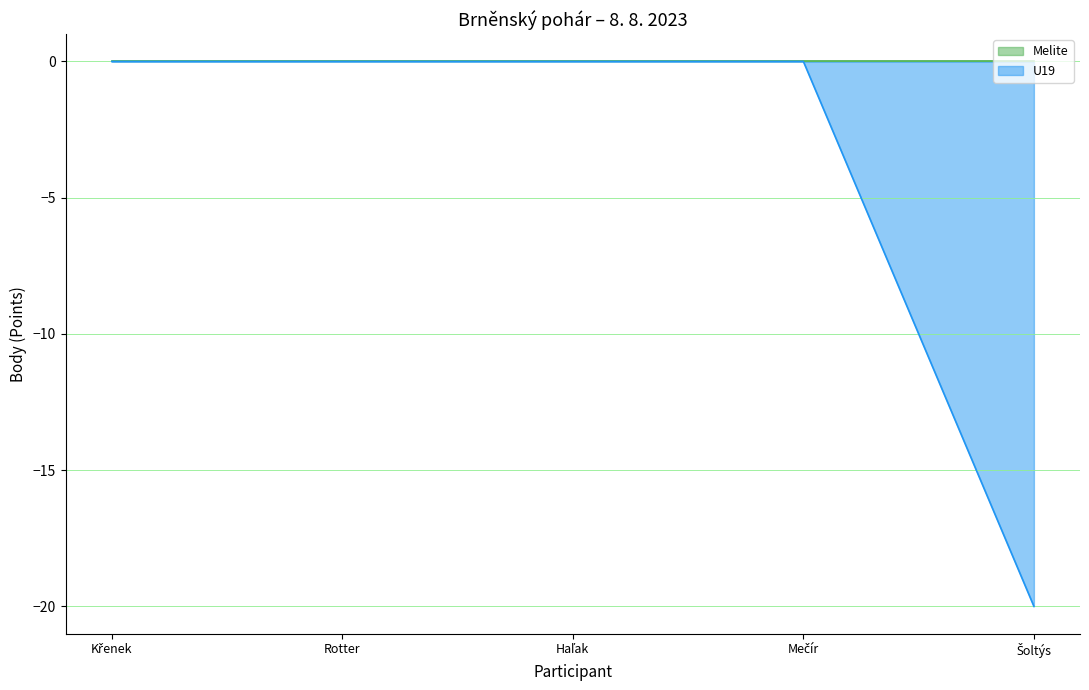

What is the smallest value displayed?

-20